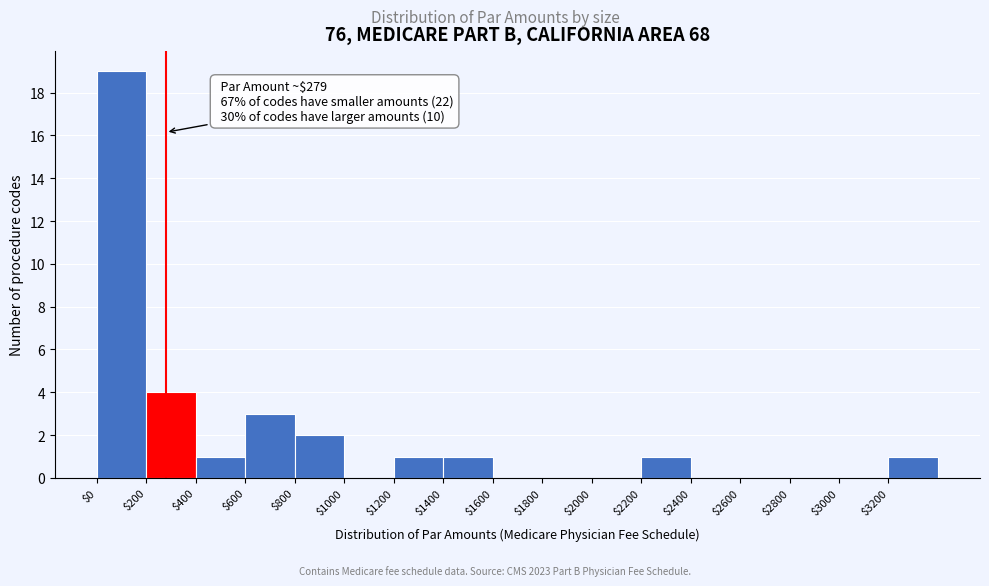

Which range on the x-axis has the tallest bar?

0 to 200